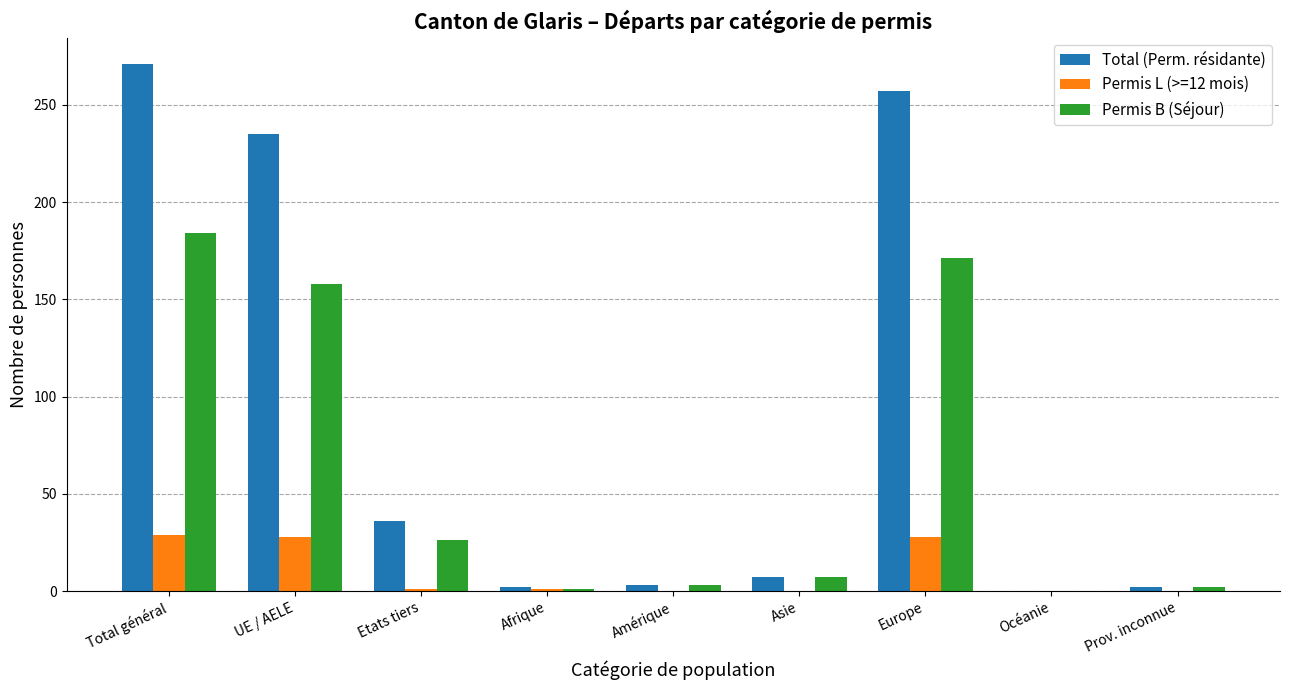

Between Etats tiers and Asie, which series saw the biggest shift?

Total (Perm. résidante)